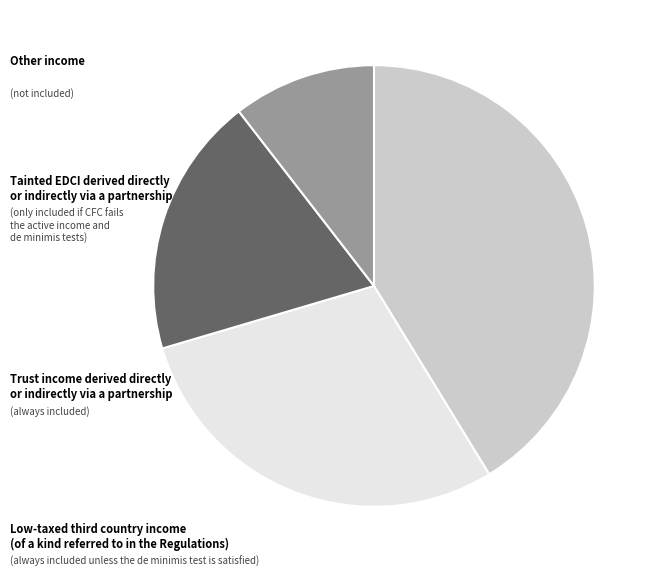

Is there any slice that represents more than half of the pie?

No